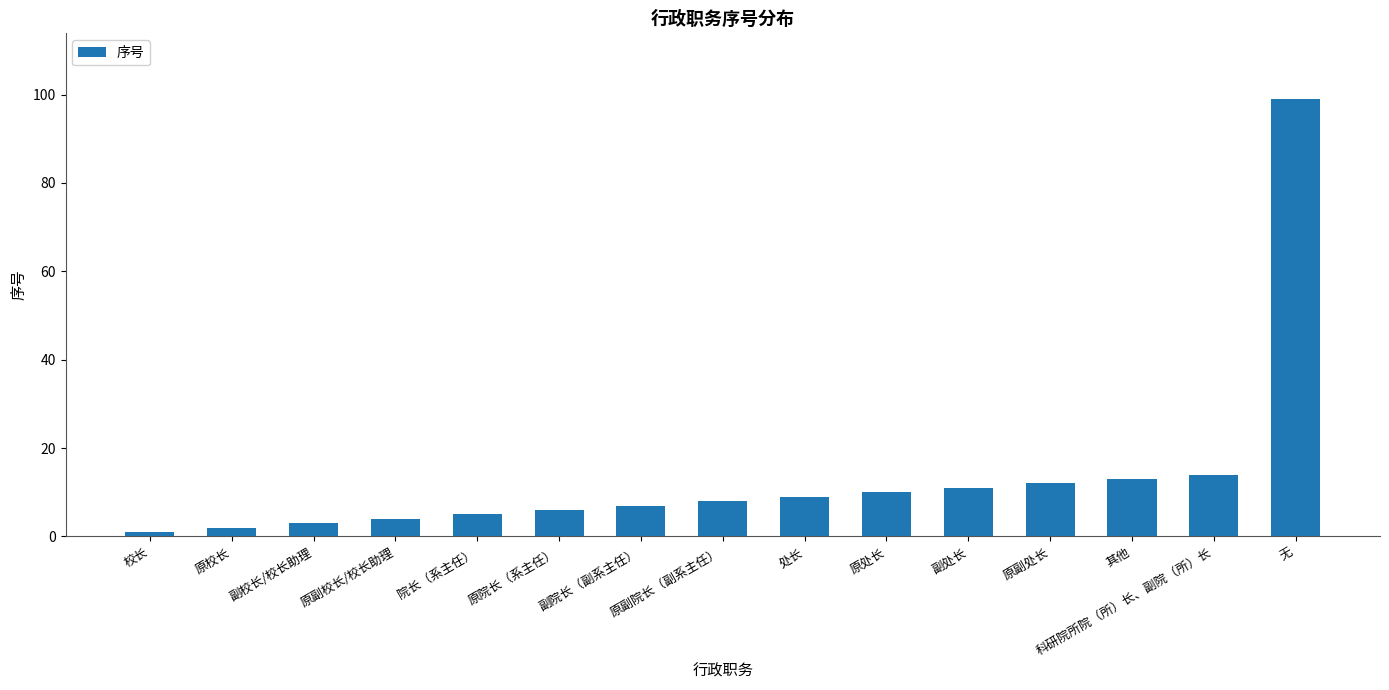

Reading left to right, extract all data points from this chart.

1	2	3	4	5	6	7	8	9	10	11	12	13	14	99